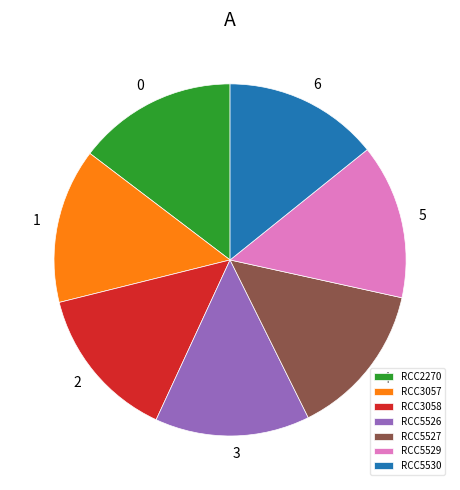

What is the ratio of the value at RCC5530 to the value at RCC5526?

1.0